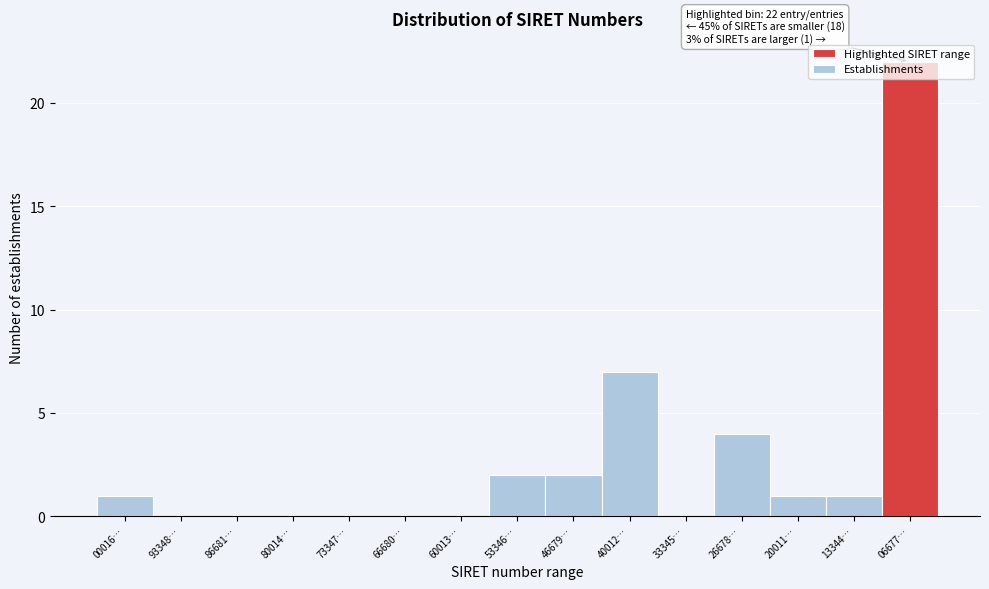

The chart shows a value of 1 at 53346…. True or false?

False